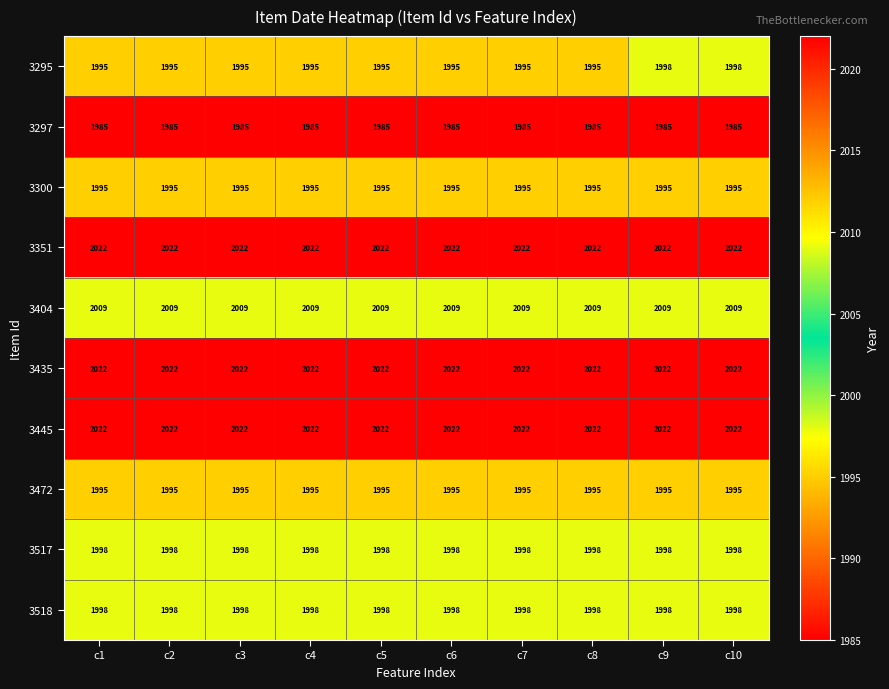

How many distinct data groups are displayed?

10